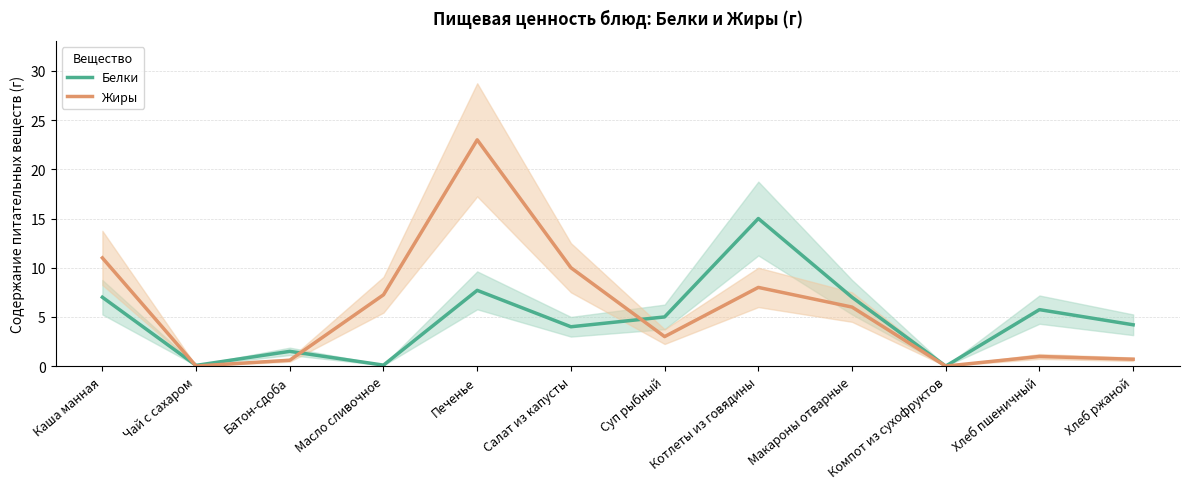

What is the sum of the Жиры values at Котлеты из говядины and Компот из сухофруктов?

8.0